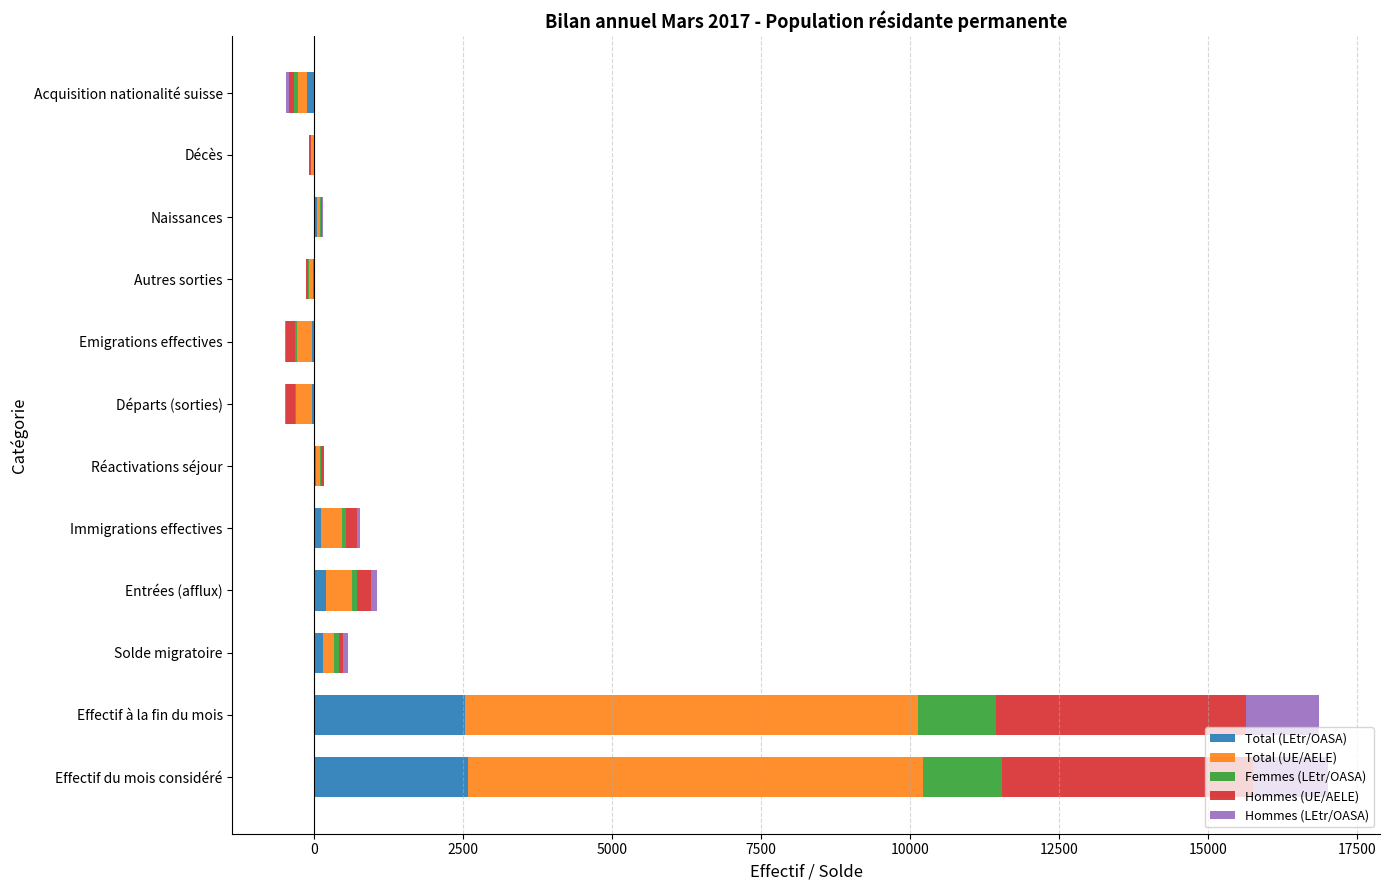

Is it true that Femmes (LEtr/OASA) equals 600 at Décès?

False